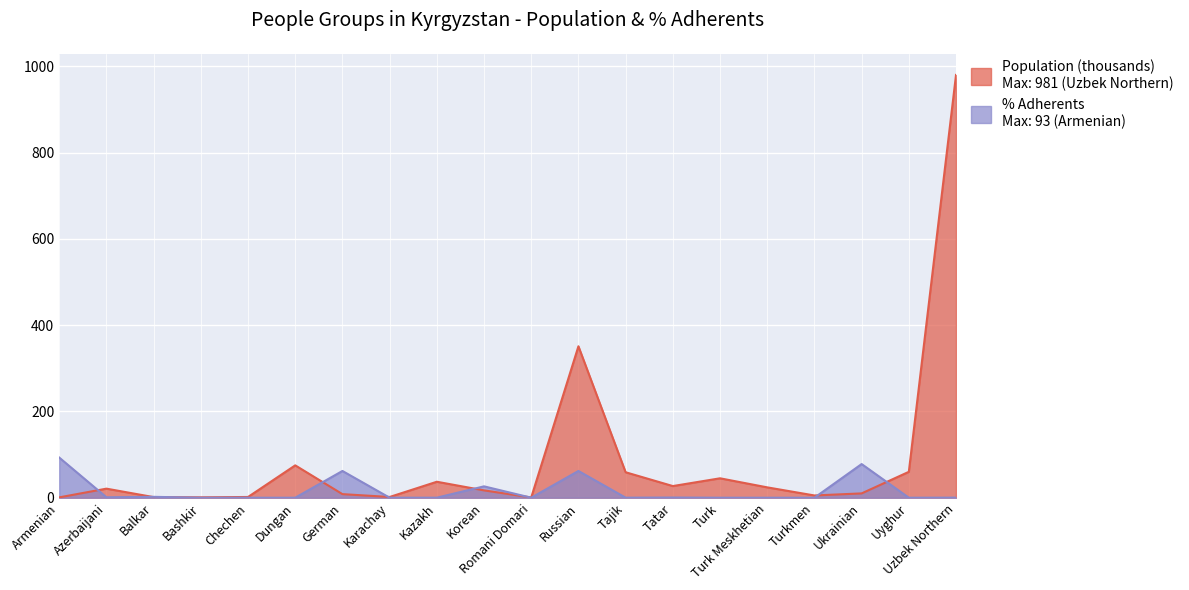

Reading right to left, transcribe all the data shown in this chart.

Population: 980.0	60.0	10.0	5.2	24.0	45.0	27.0	59.0	351.0	0.6	17.0	37.0	1.7	8.3	75.0	1.7	0.9	1.4	21.0	0.8
PercentAdherents: 0.2	0.0	78.0	0.0	0.0	0.0	0.4	0.1	62.0	0.0	26.3	0.1	0.0	62.0	0.0	0.0	0.0	2.0	1.0	93.0